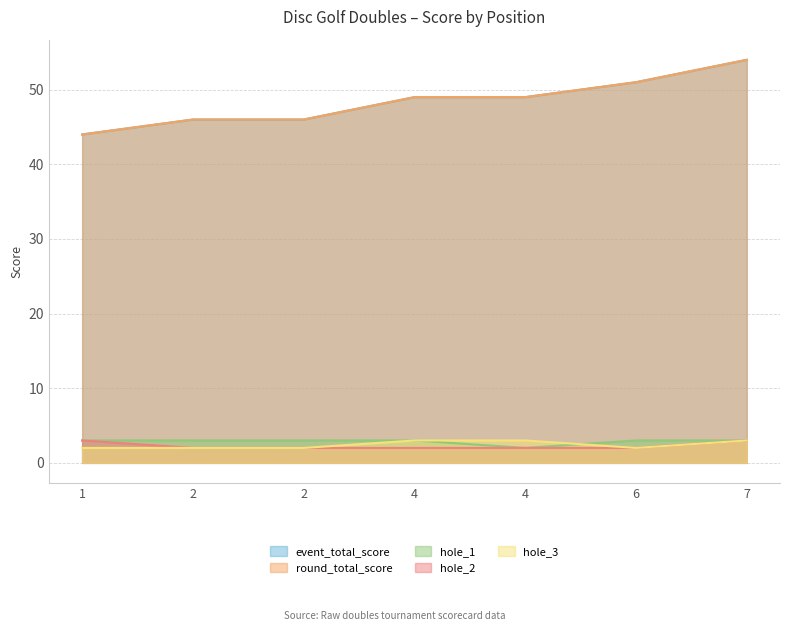

Reading left to right, transcribe all the data shown in this chart.

event_total_score: 44	46	46	49	49	51	54
round_total_score: 44	46	46	49	49	51	54
hole_1: 3	3	3	3	2	3	3
hole_2: 3	2	2	2	2	2	3
hole_3: 2	2	2	3	3	2	3